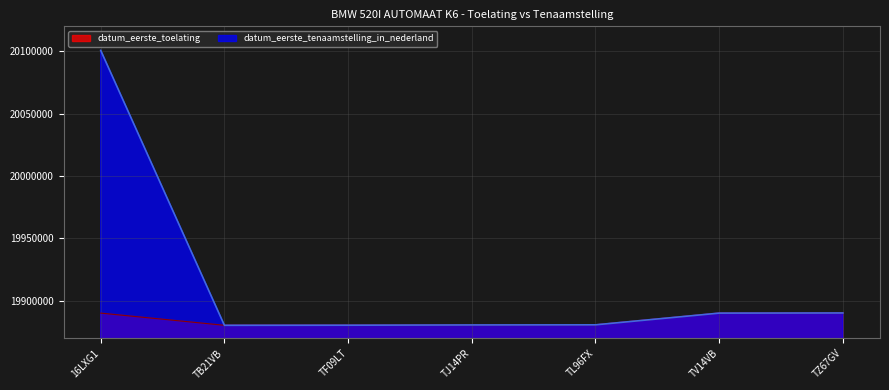

List the labels in order of datum_eerste_tenaamstelling_in_nederland value, largest first.

16LXG1, TZ67GV, TV14VB, TL96FX, TJ14PR, TF09LT, TB21VB